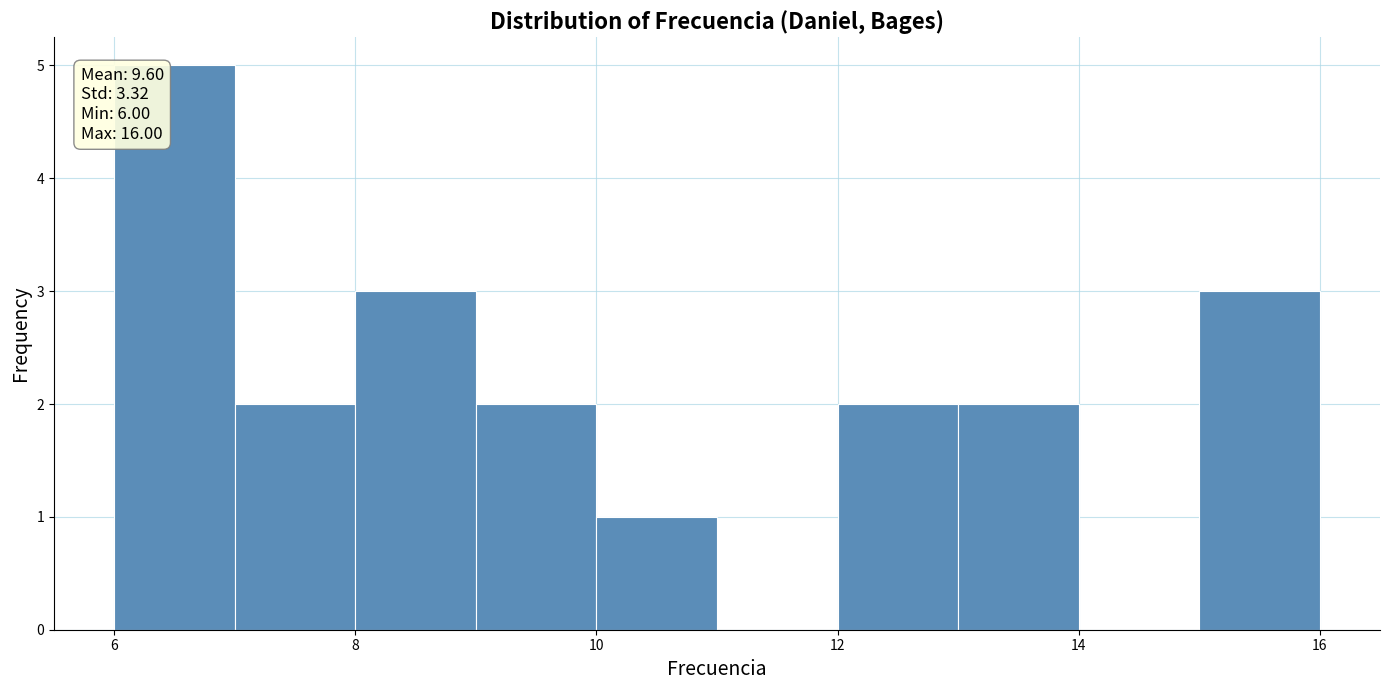

Which range on the x-axis has the tallest bar?

6 to 7